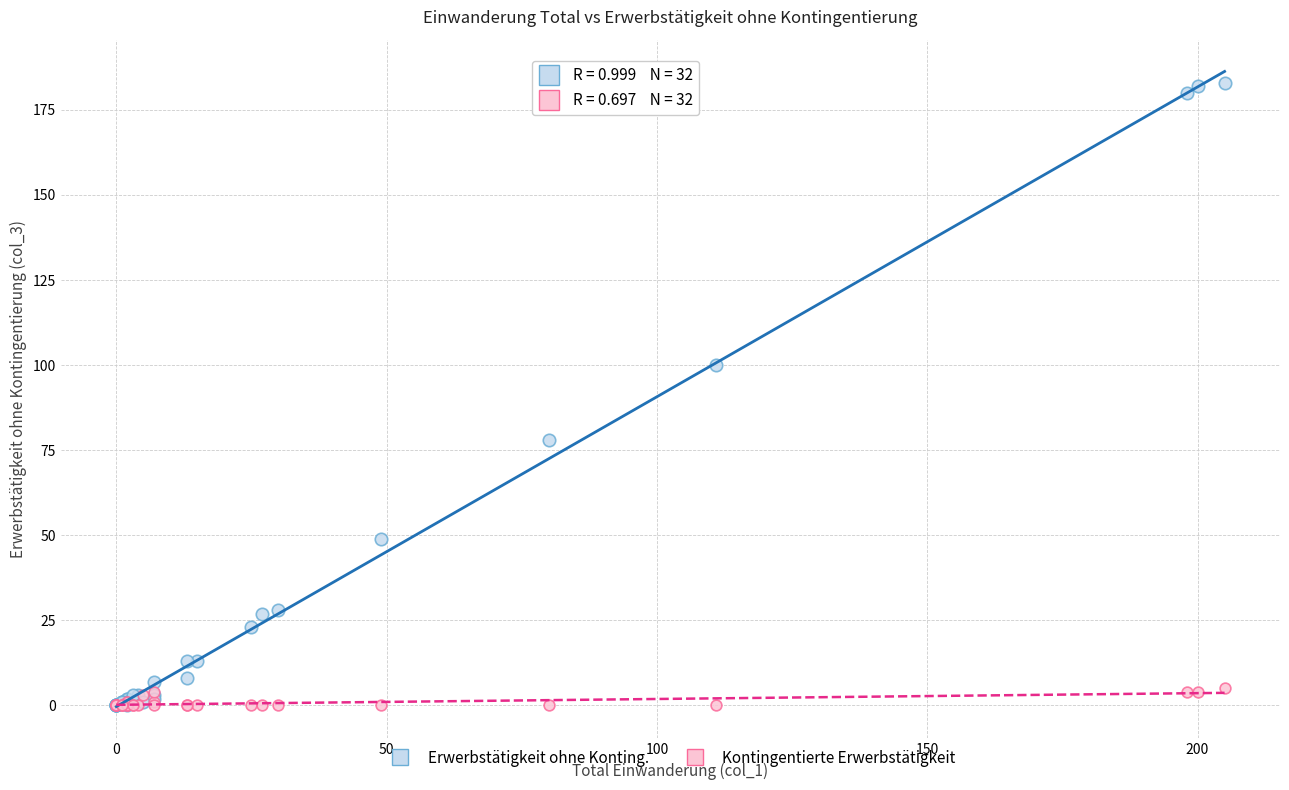

Across all series, what Y value is closest to 91?

100